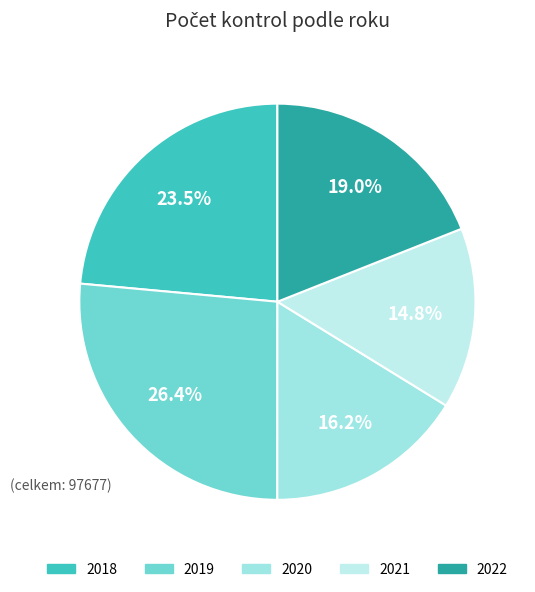

Is 2019 the majority of the pie?

No